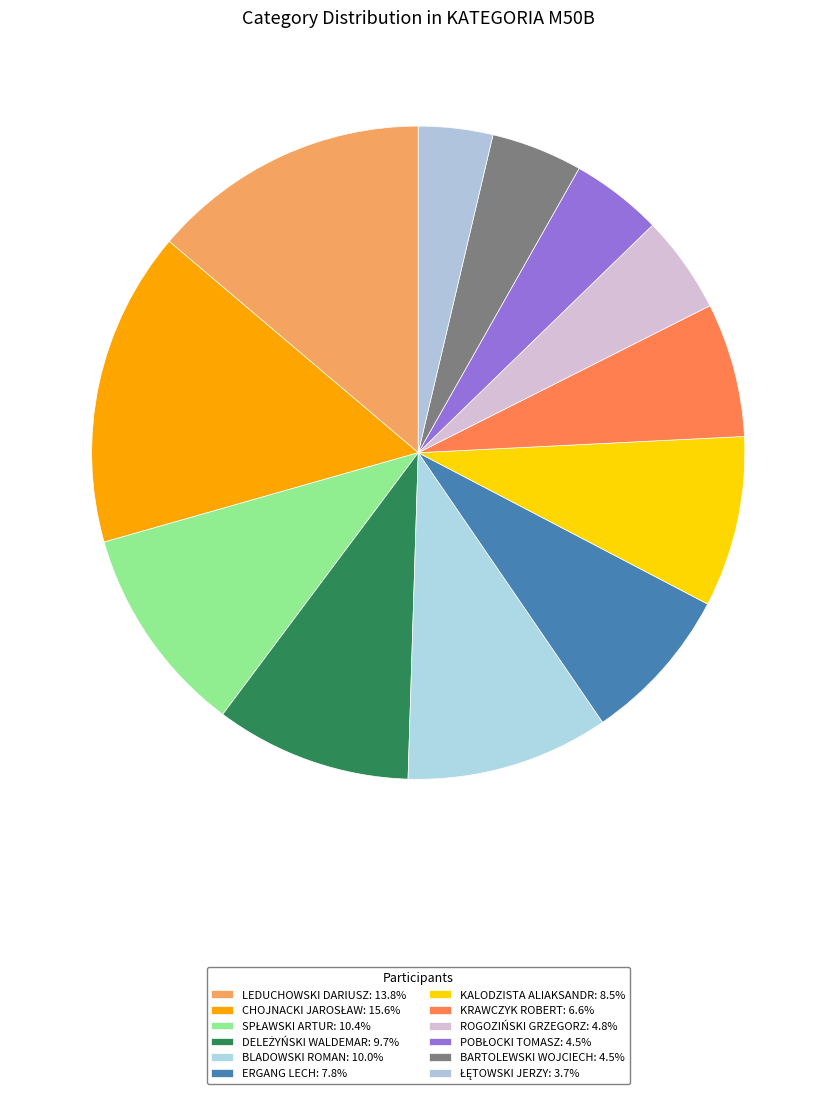

Is BARTOLEWSKI WOJCIECH the majority of the pie?

No